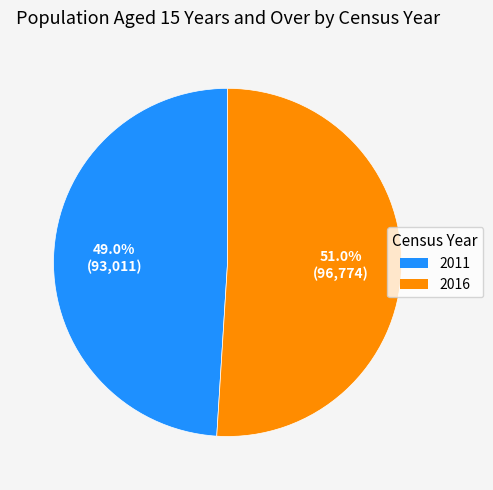

What is the largest slice in the pie chart?

2016